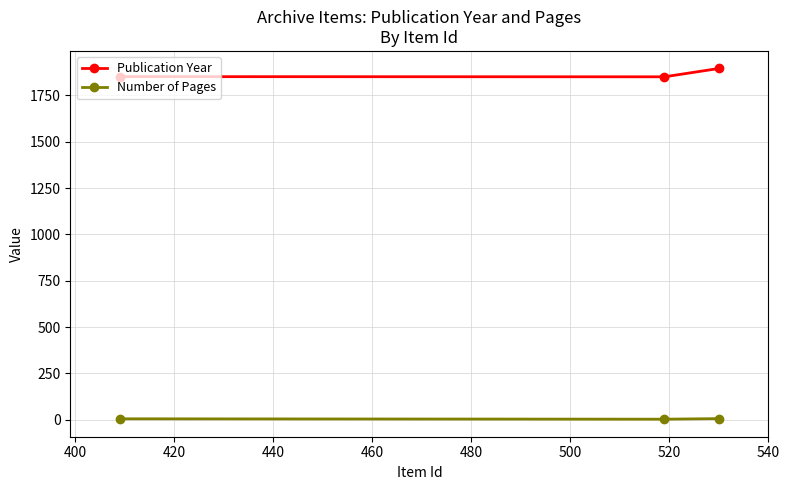

What is the maximum value for Publication Year?

1895